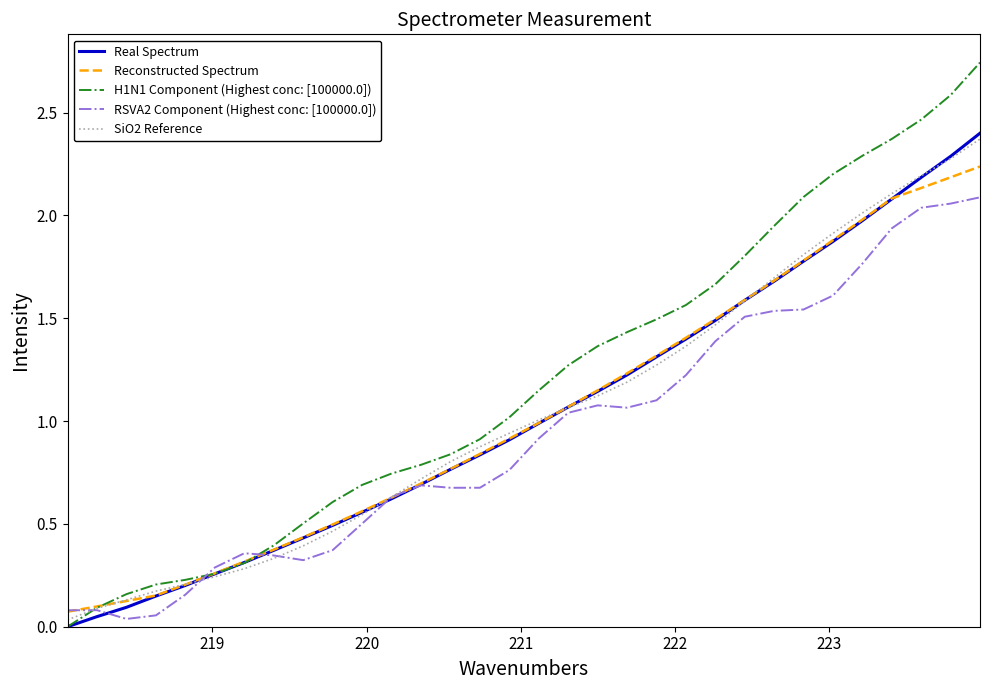

How many lines are shown in the chart?

5